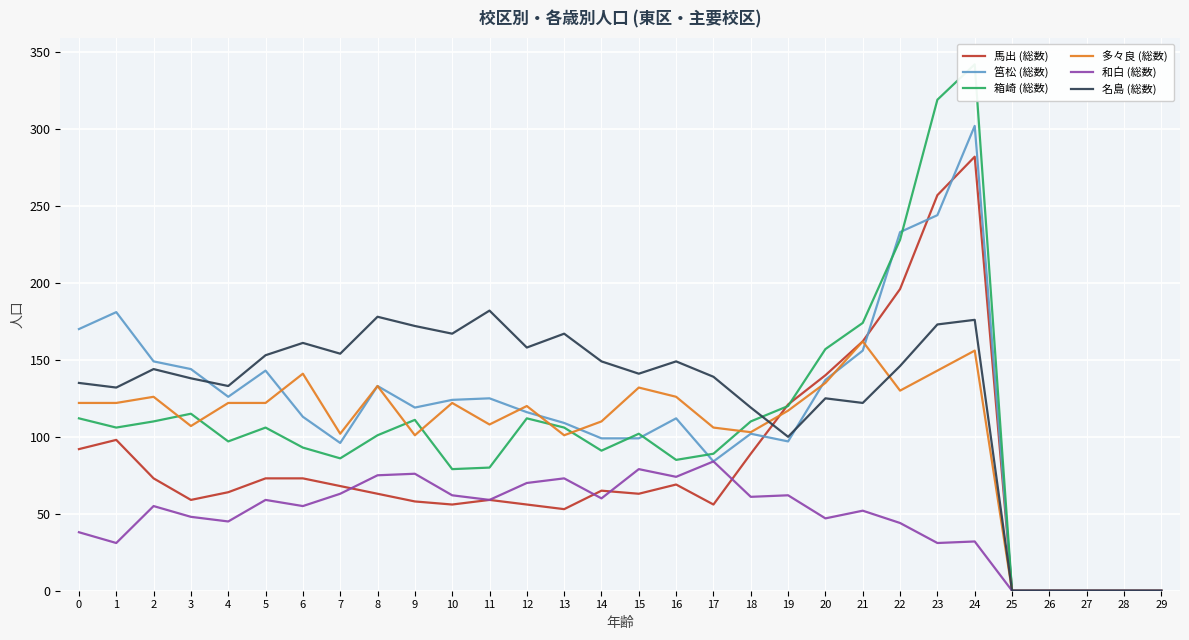

At which category does 馬出 (総数) reach its first local valley?

3